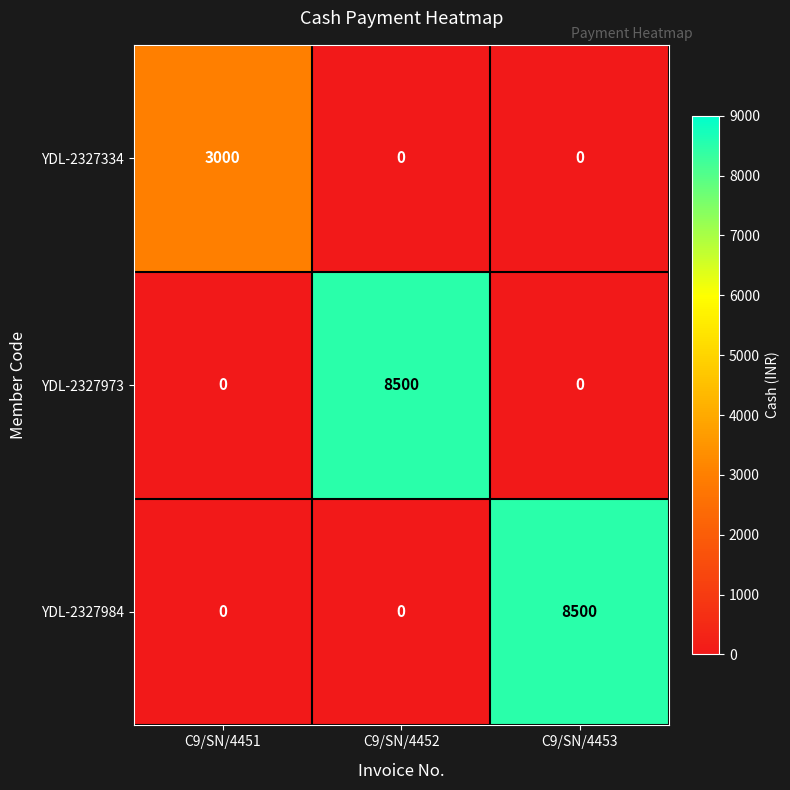

How many YDL-2327973 values are between 0 and 8500?

3